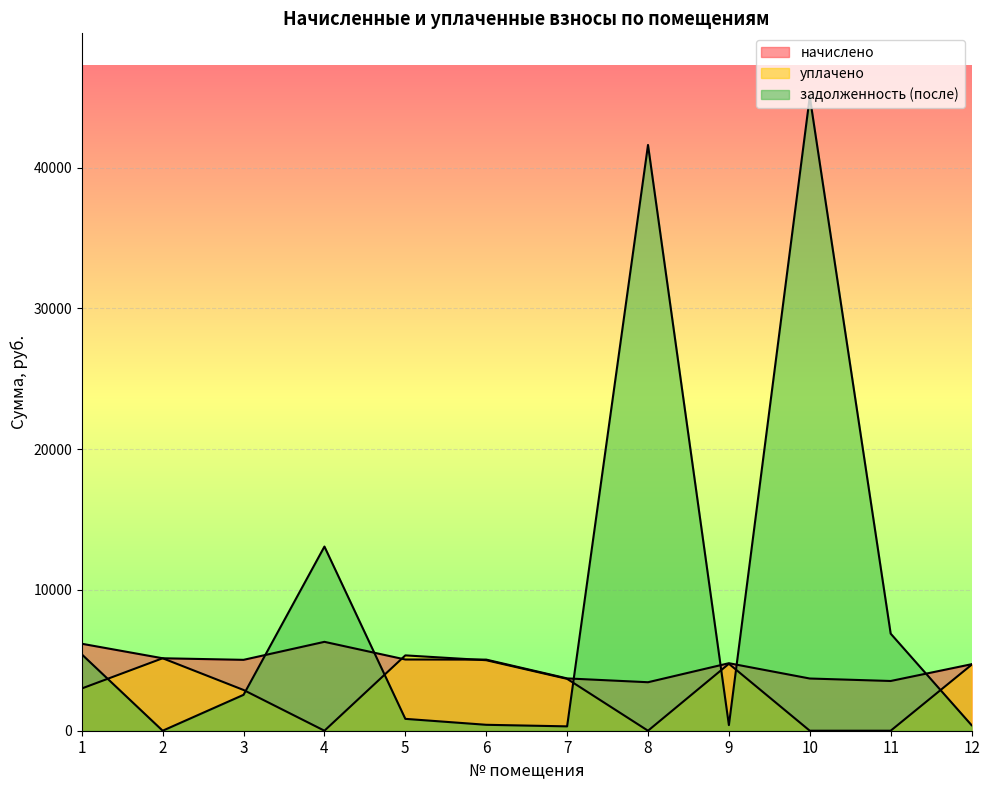

At which category does the chart reach its minimum across all series?

4